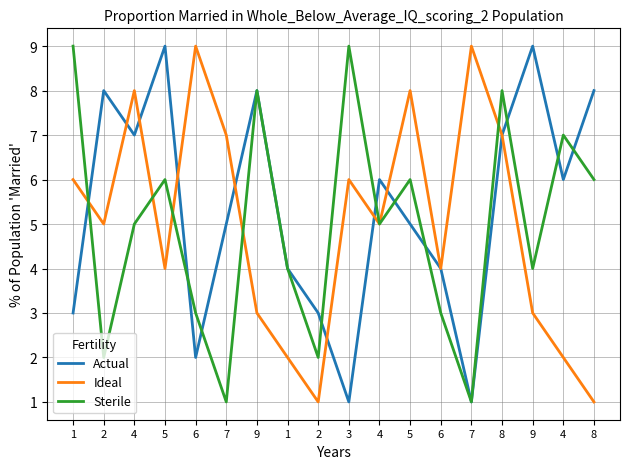

Where is the first local maximum for Actual?

2